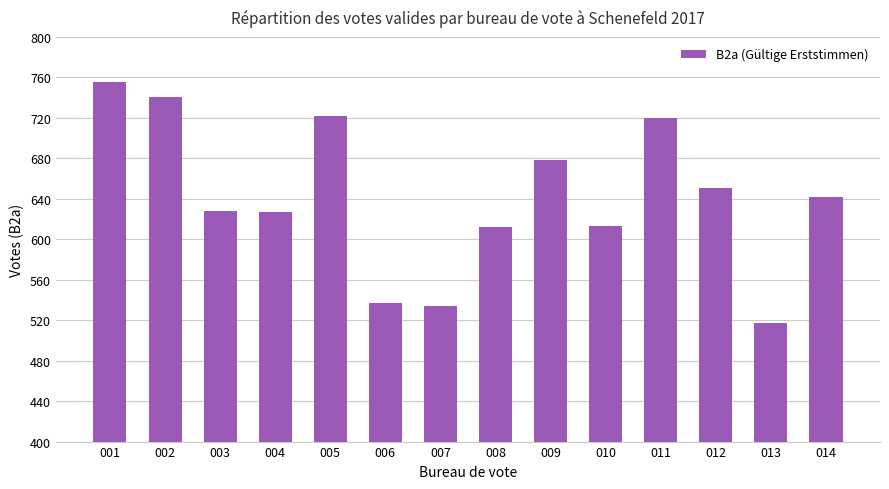

The value at 014 is 887. True or false?

False